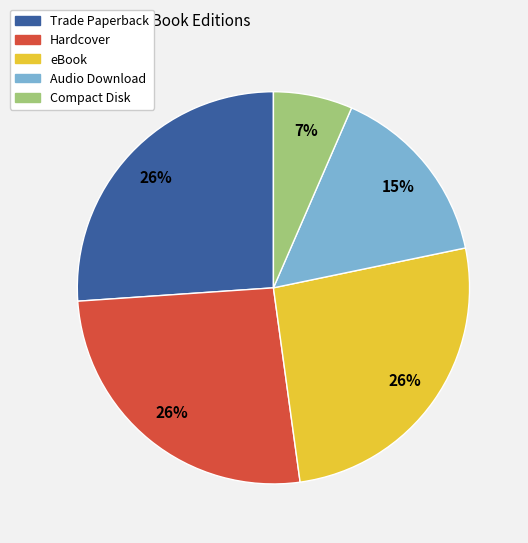

What is the smallest slice in the pie chart?

Compact Disk